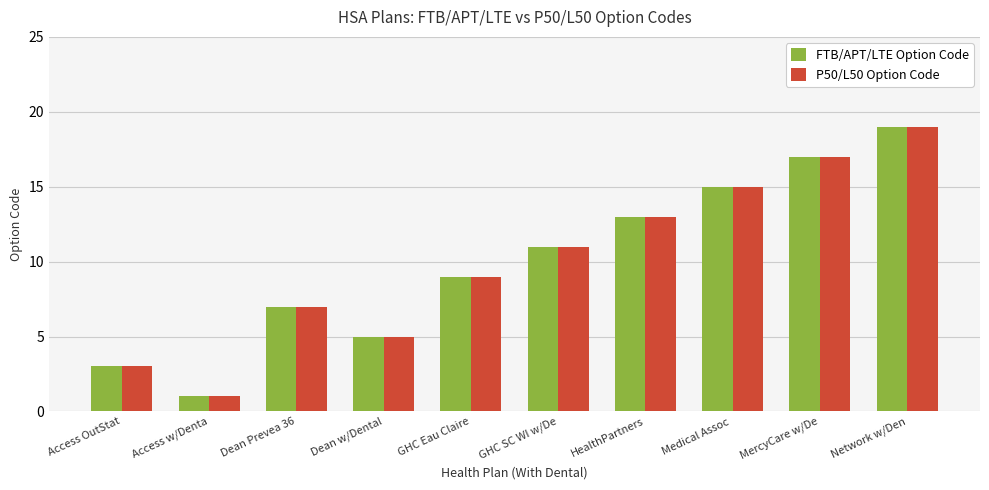

What is the label of the 6th bar from the right?

GHC Eau Claire